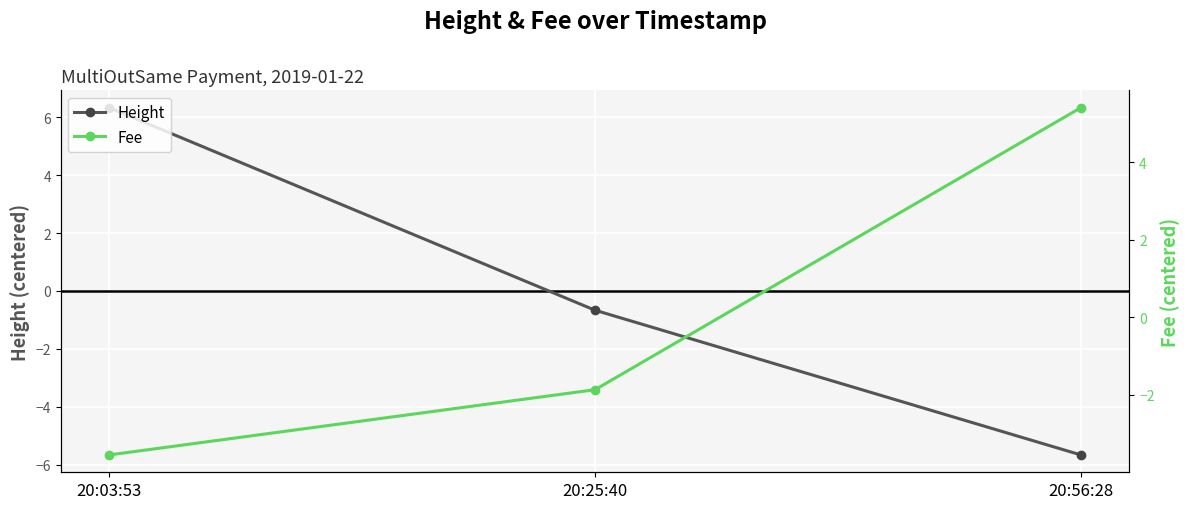

What is the minimum value for Fee?

-3.5